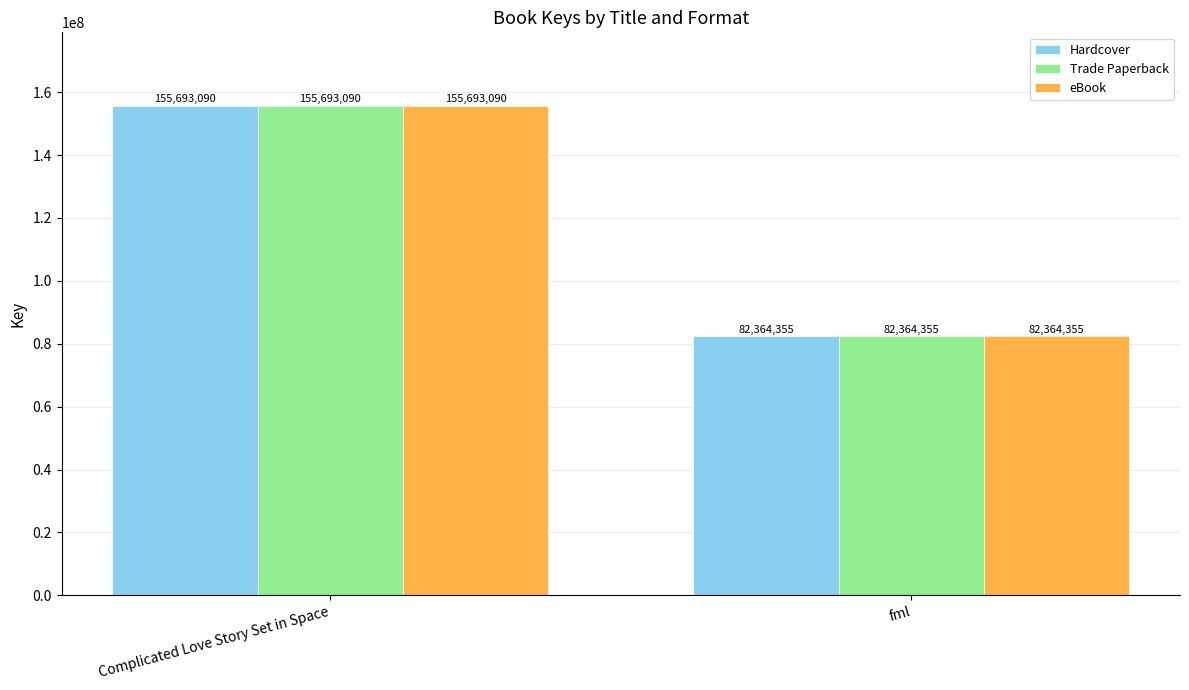

The Trade Paperback series shows 155693090 at Complicated Love Story Set in Space. True or false?

True